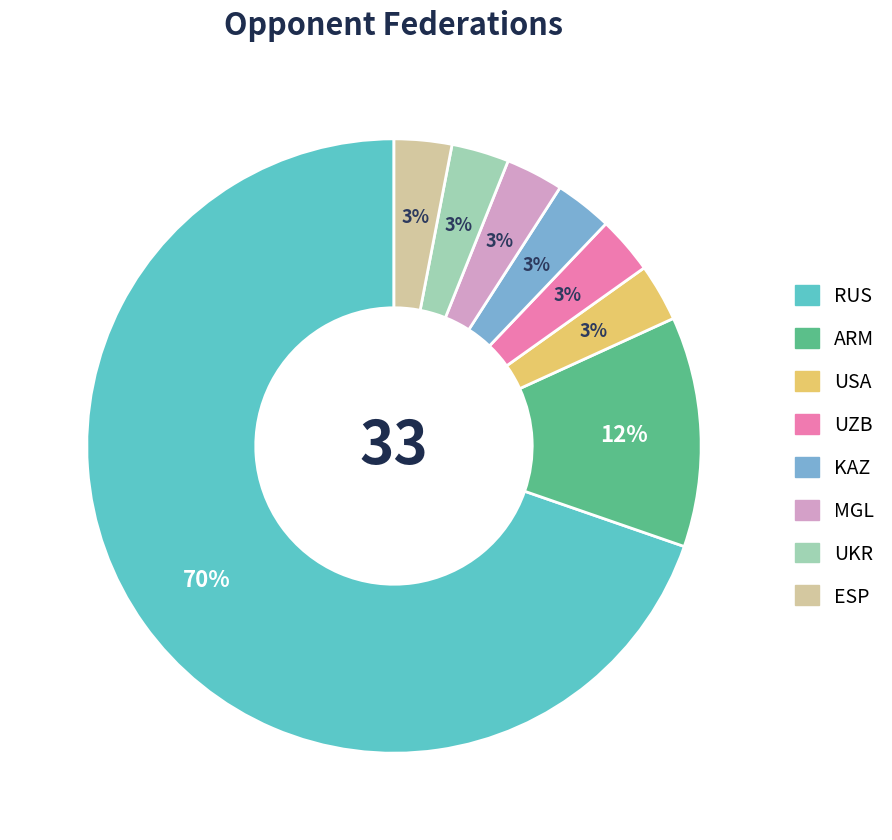

Is there a majority slice in this chart?

Yes